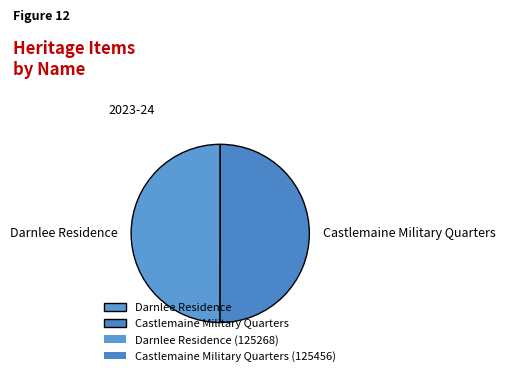

The Castlemaine Military Quarters slice represents 36% of the pie. True or false?

False